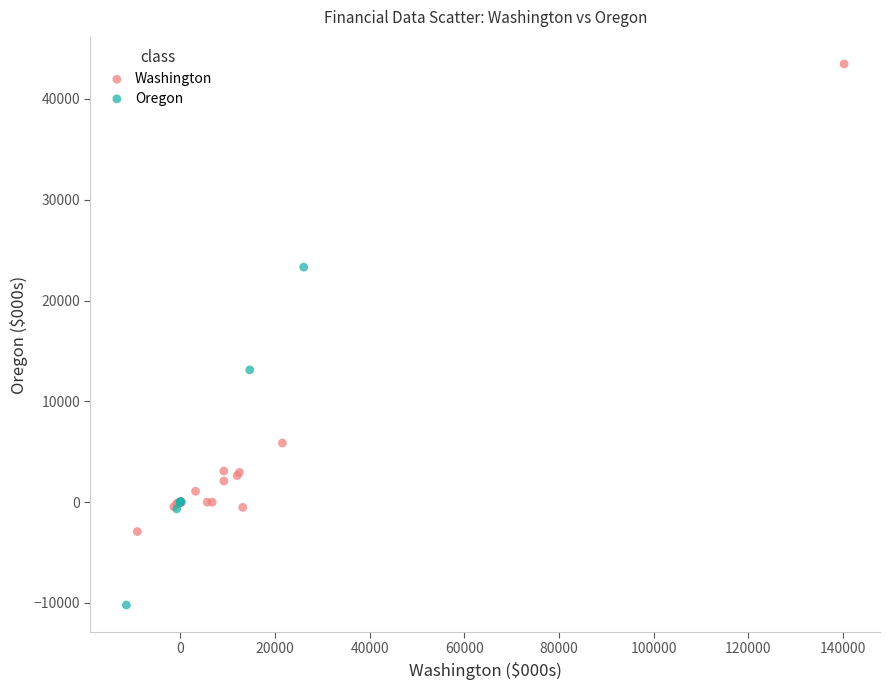

Which series has the widest spread of Y values?

Washington